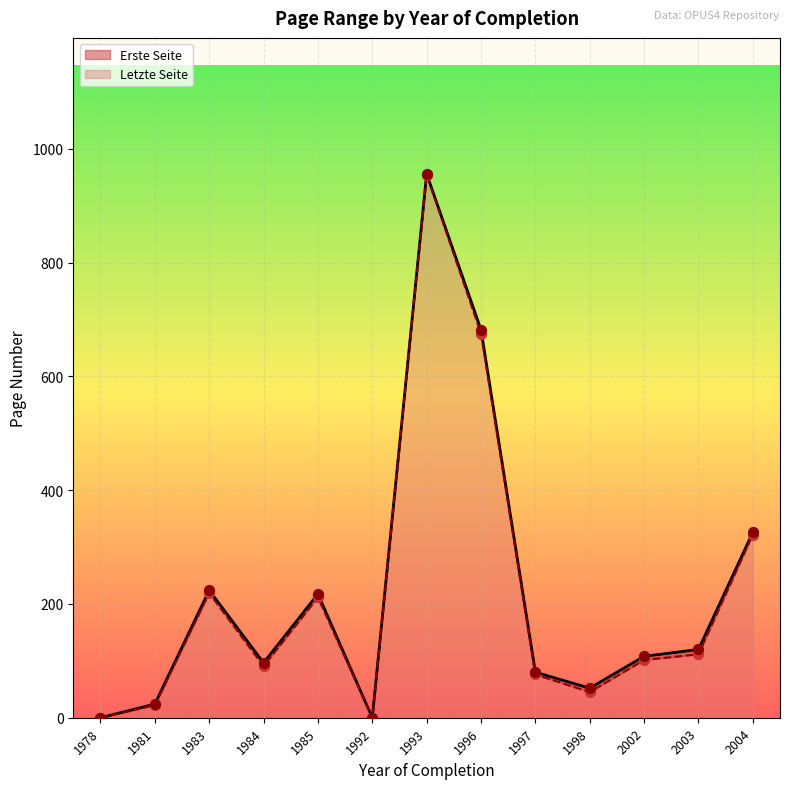

Is the value of Erste Seite at 1996 greater than the value of Letzte Seite at 1984?

Yes